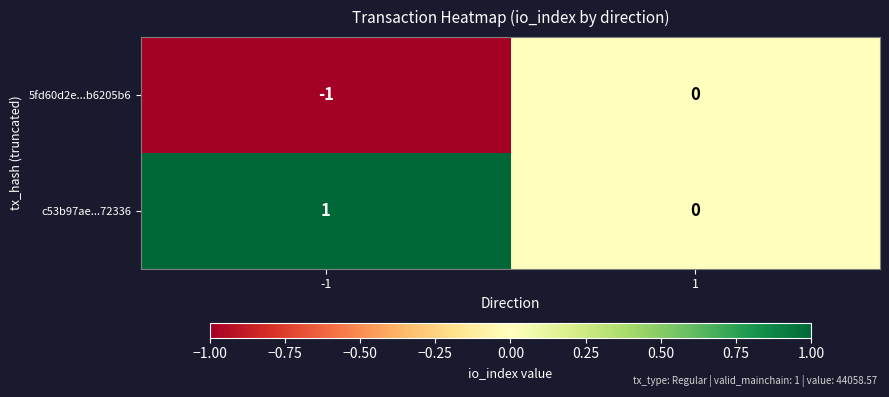

Which series has the largest total across all categories?

c53b97ae...72336